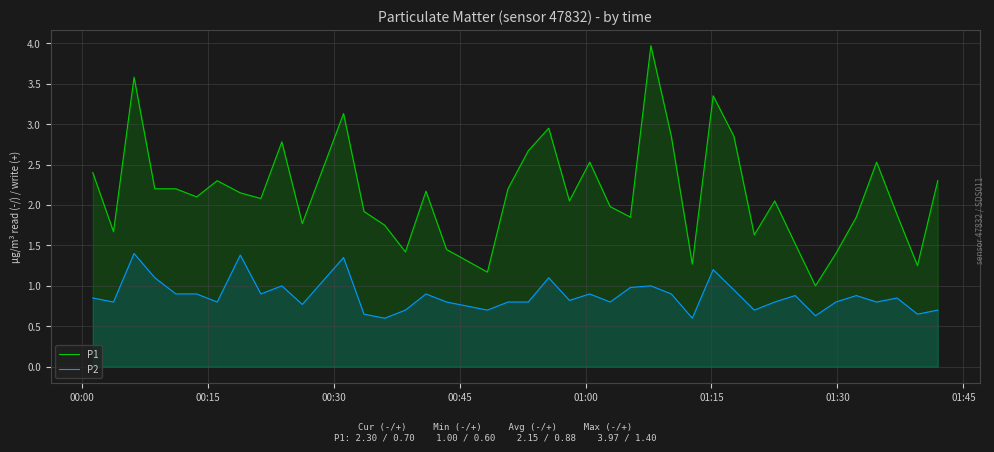

List the series in order of their overall mean, highest first.

P1, P2